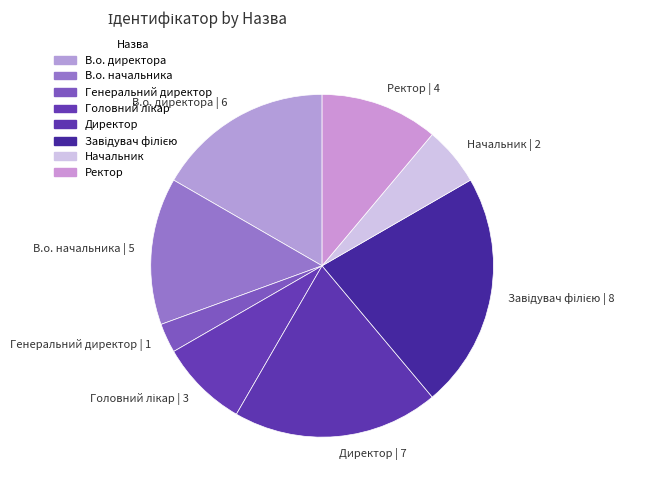

Does any single category account for the majority?

No